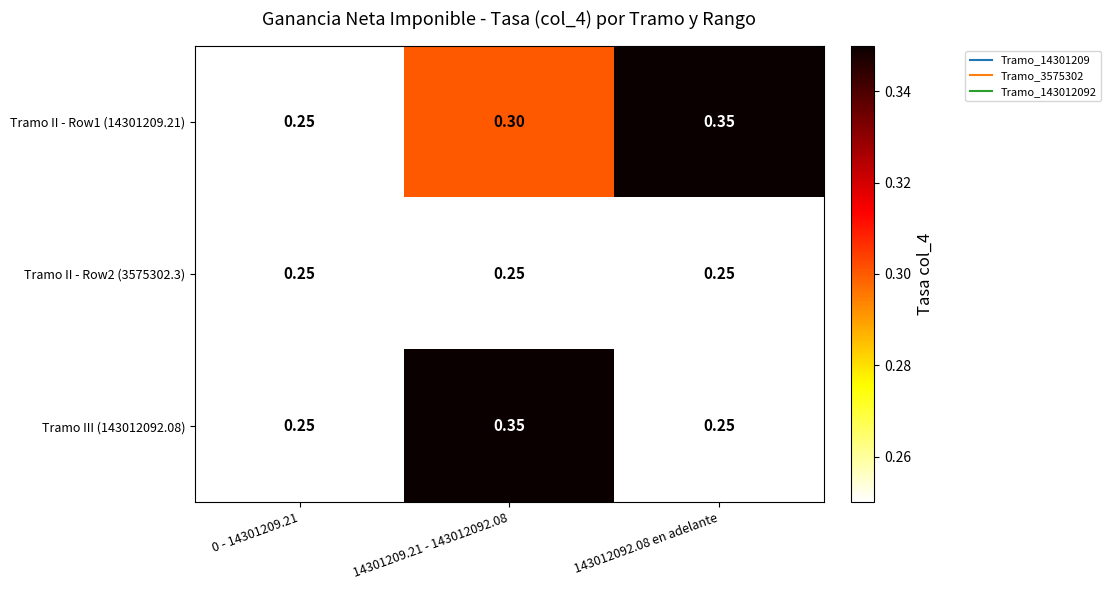

Rank the series at 143012092.08 en adelante from highest to lowest value.

Tramo II - Row1 (14301209.21), Tramo II - Row2 (3575302.3), Tramo III (143012092.08)